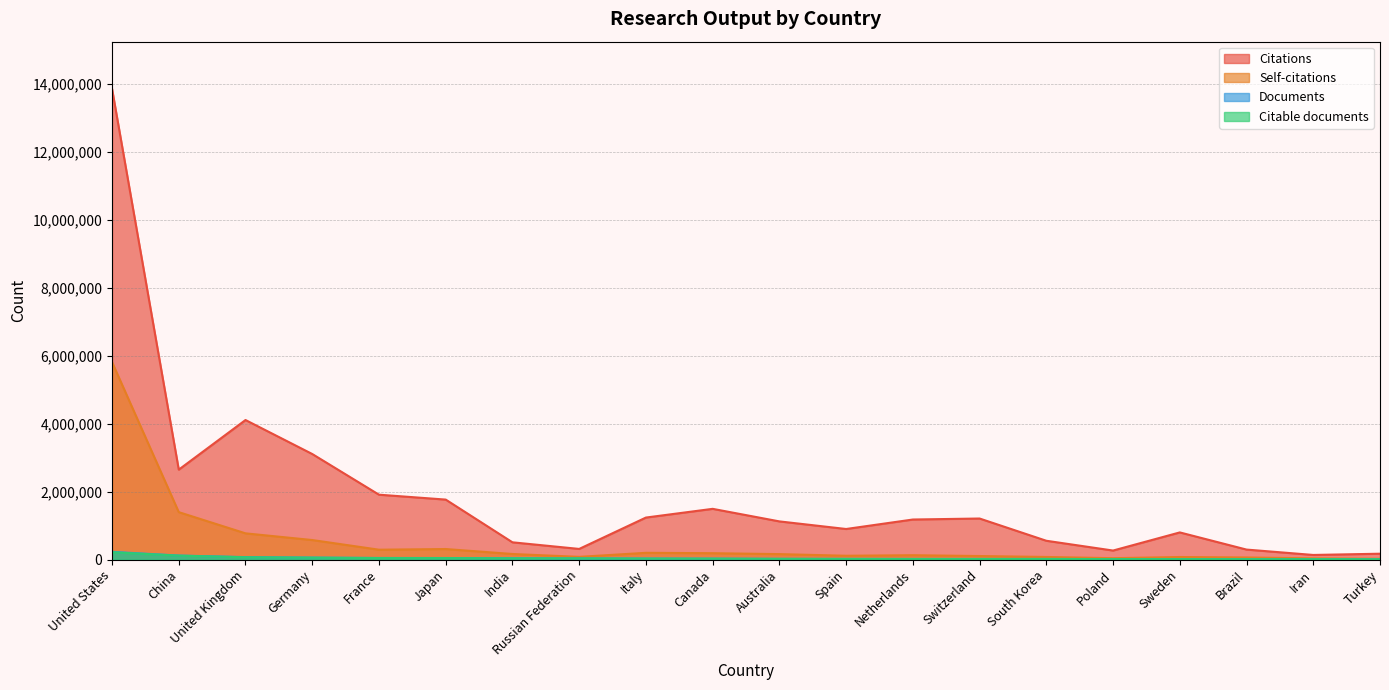

Is it true that Self-citations equals 50077 at Iran?

False